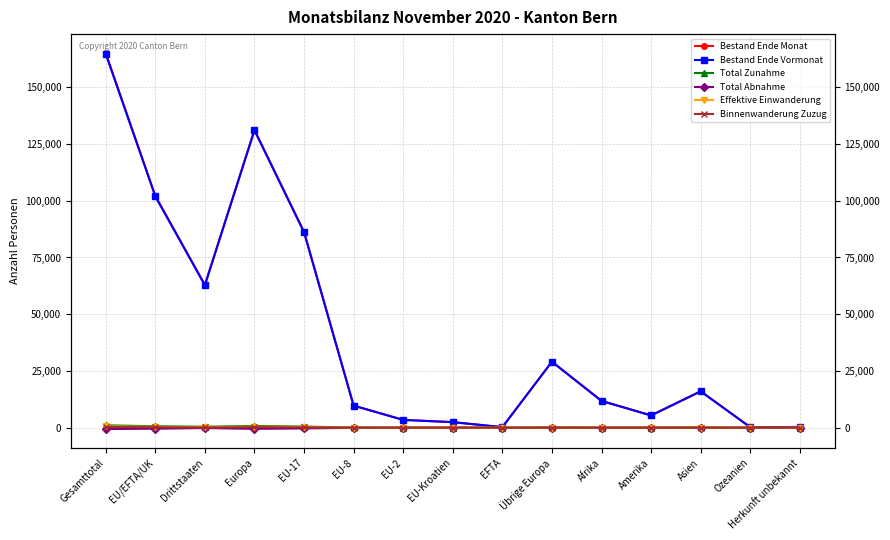

What is the minimum value shown in the chart?

-612